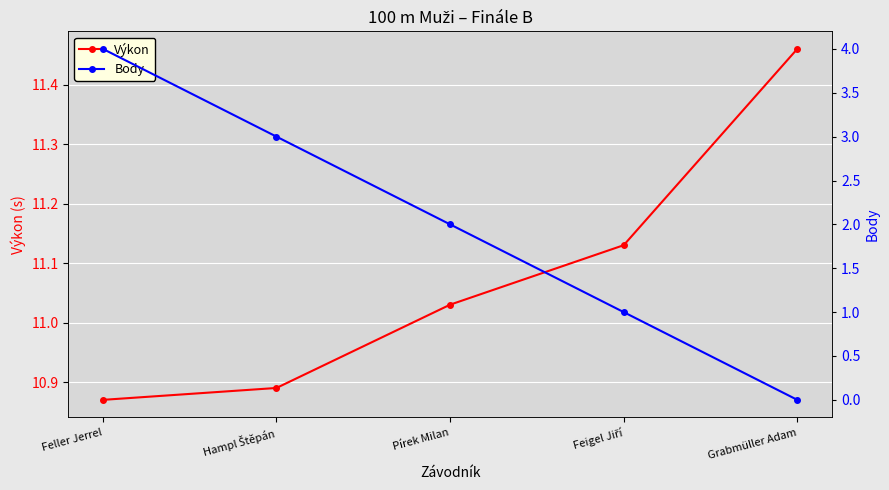

What is the approximate value of Výkon at Feigel Jiří?

11.1